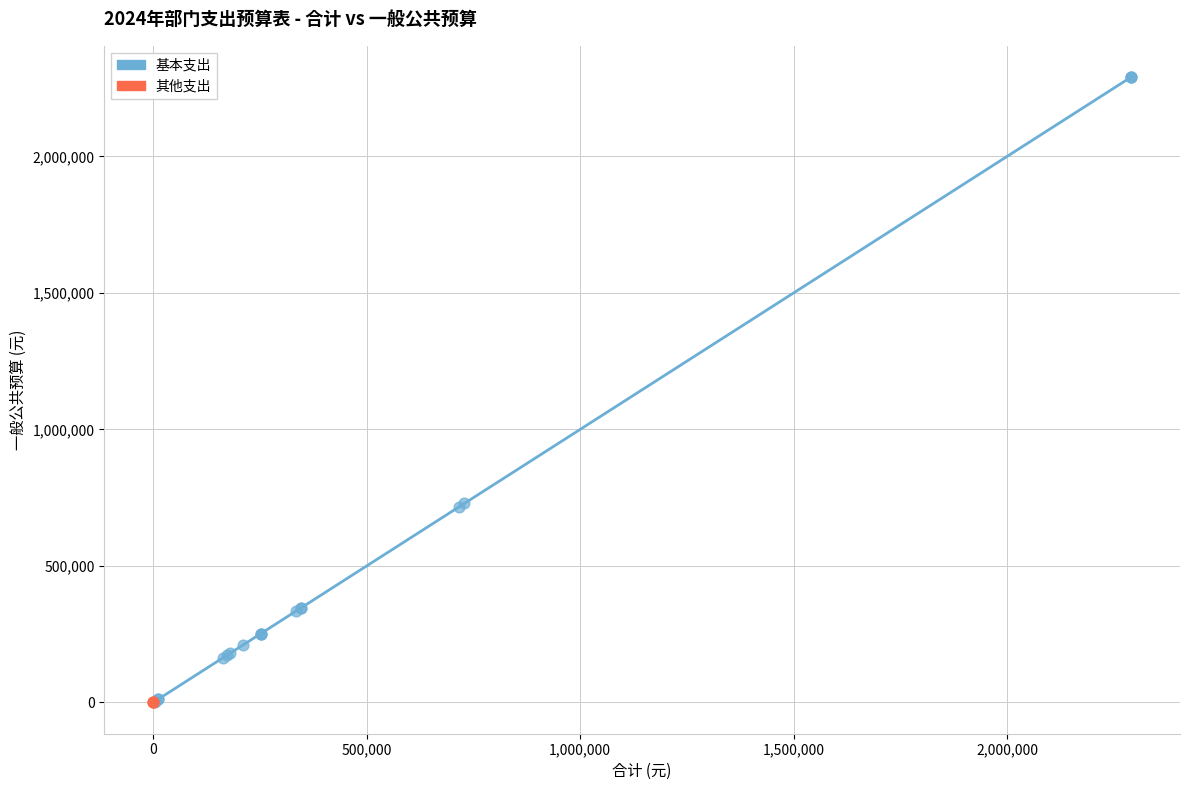

Which series contains the highest Y value?

基本支出